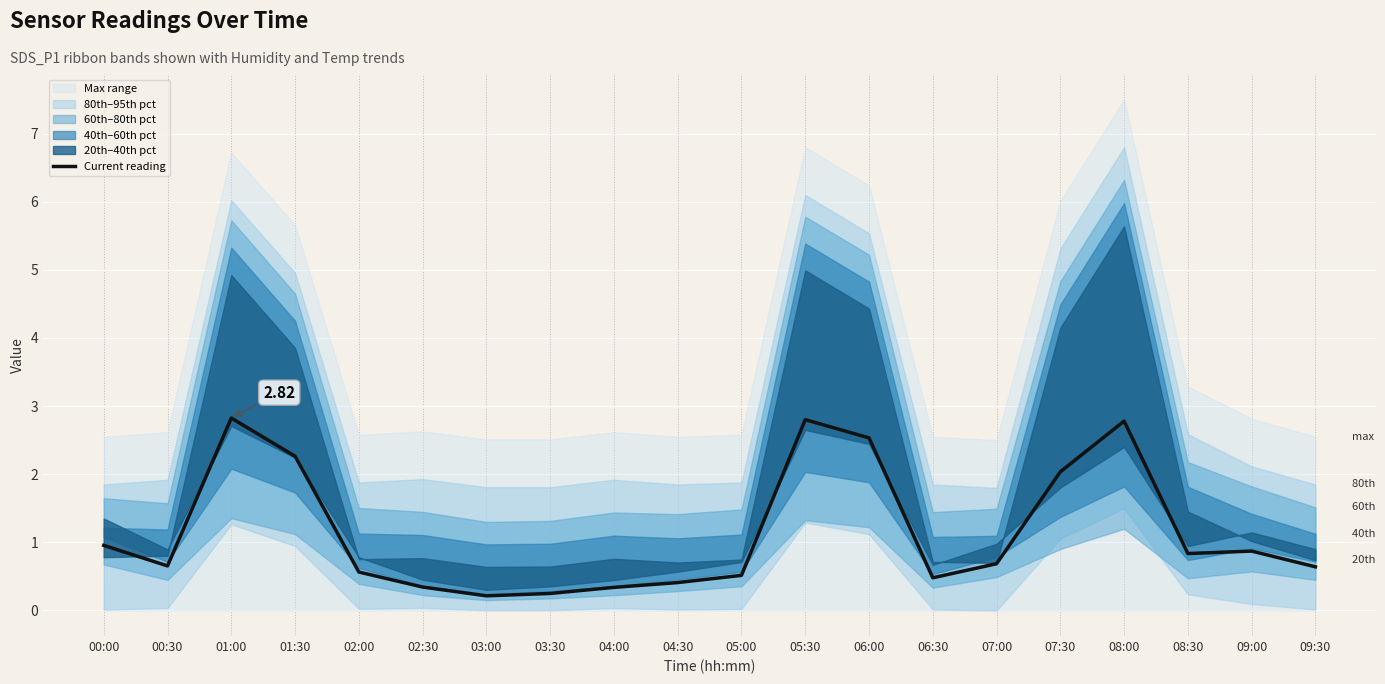

What is the approximate value at 06:30?

0.5